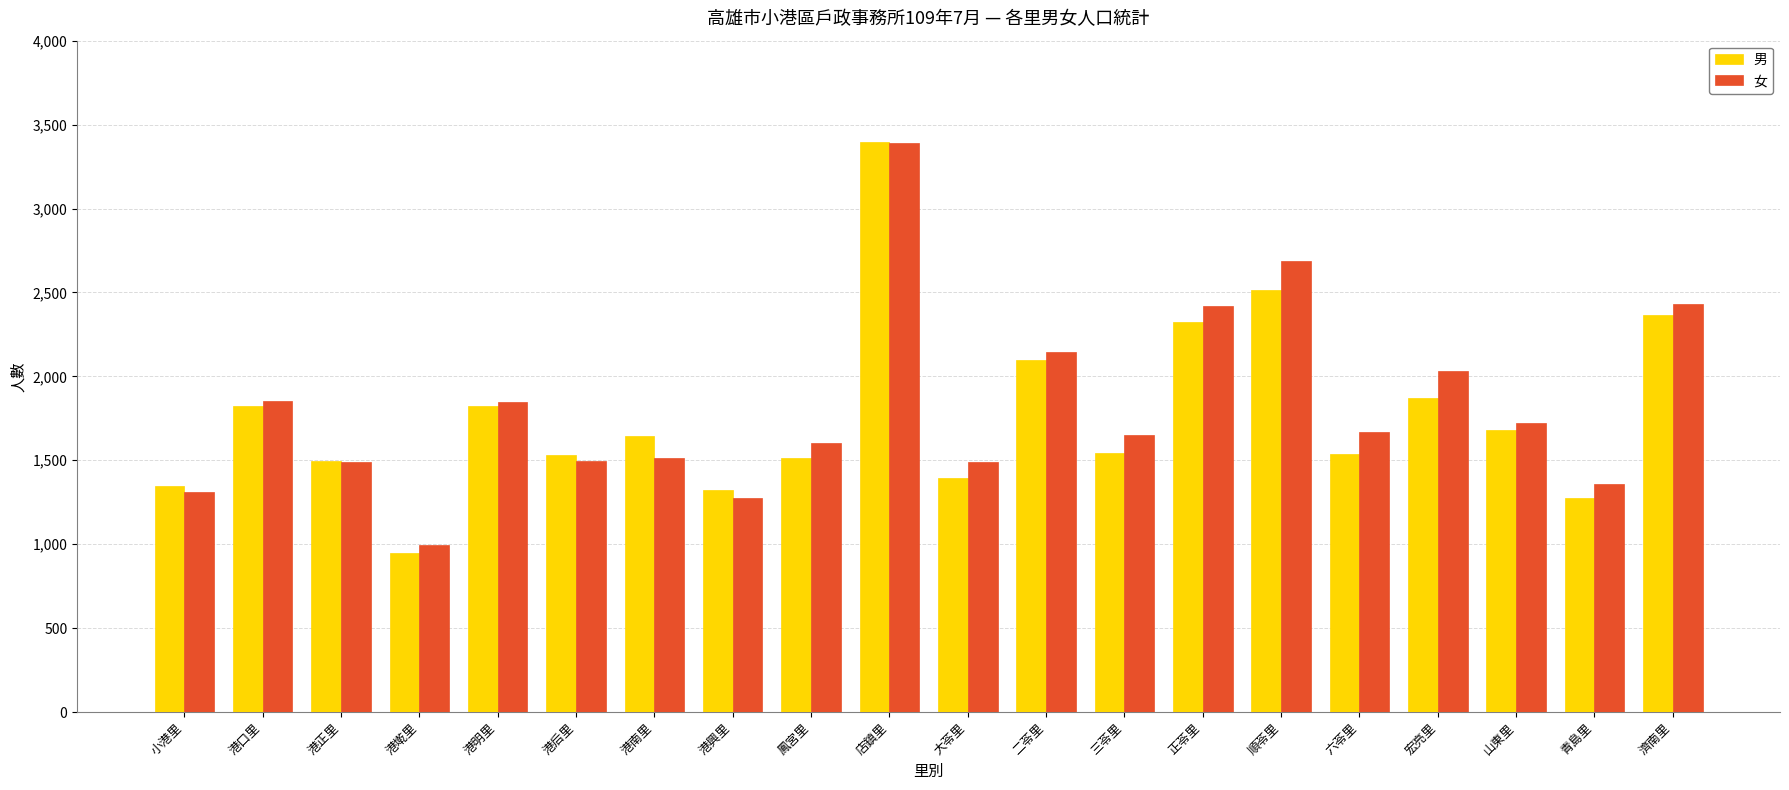

How many data points does each series have?

20